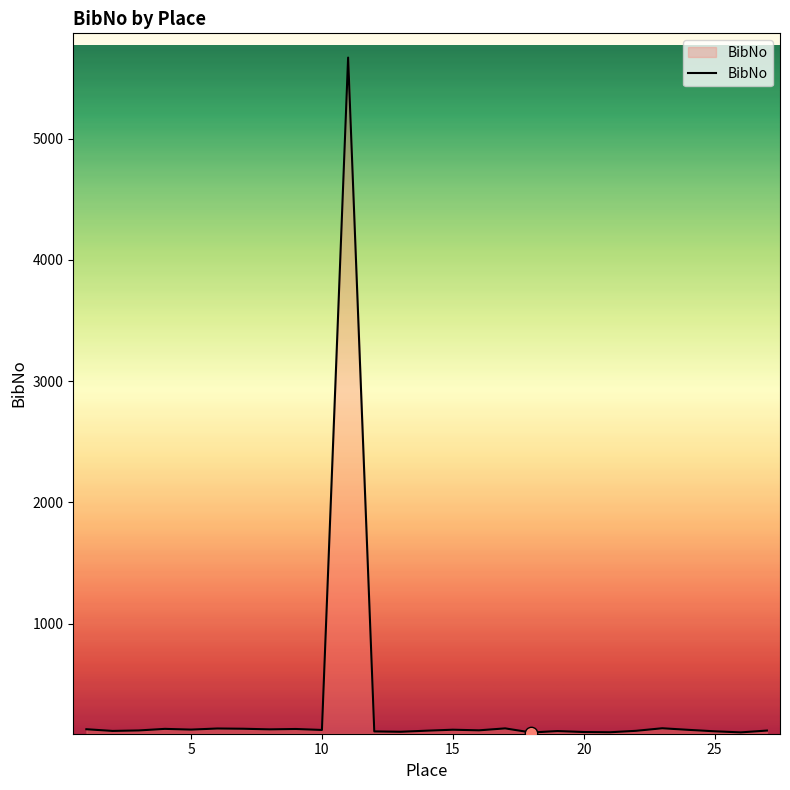

What is the maximum value shown in the chart?

5668